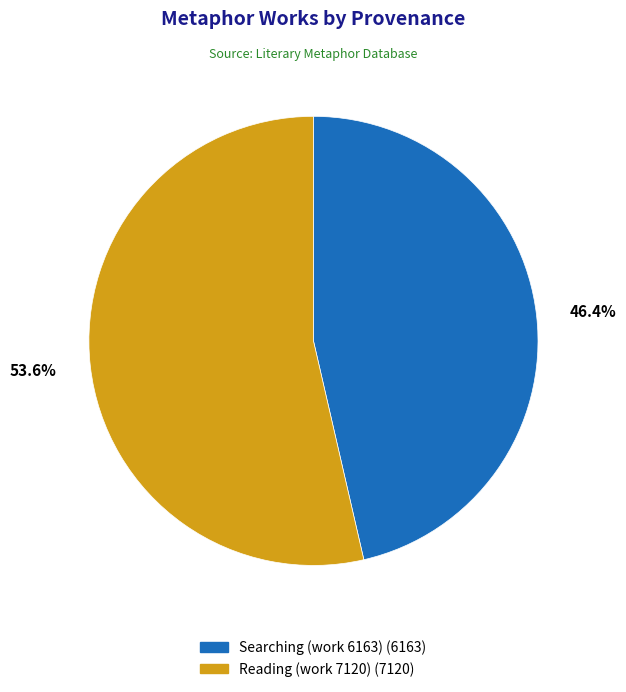

Is it true that Searching (work 6163) is 53% of the pie?

False